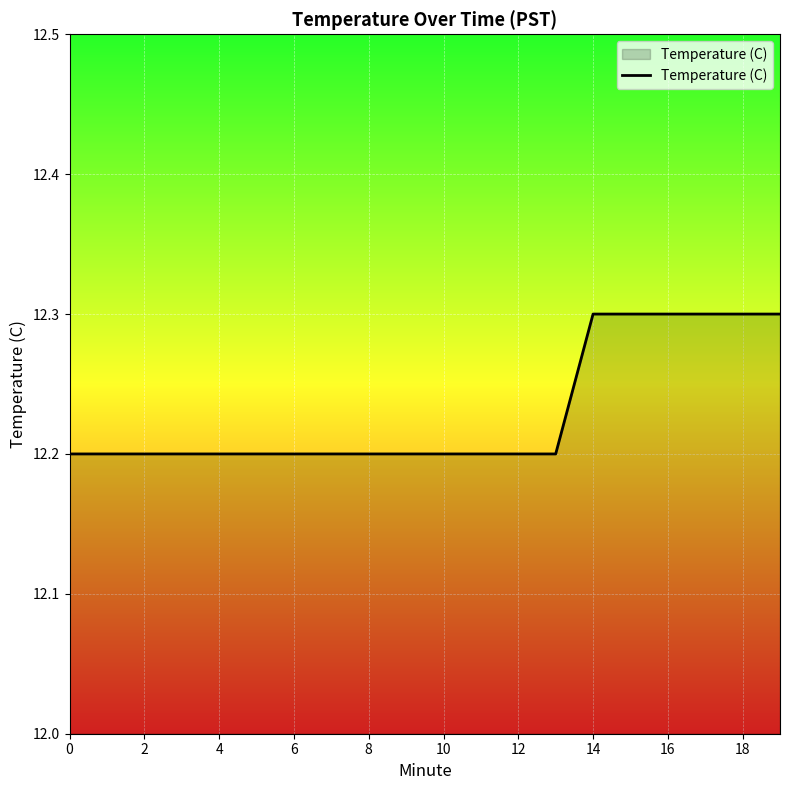

What is the minimum value shown in the chart?

12.2